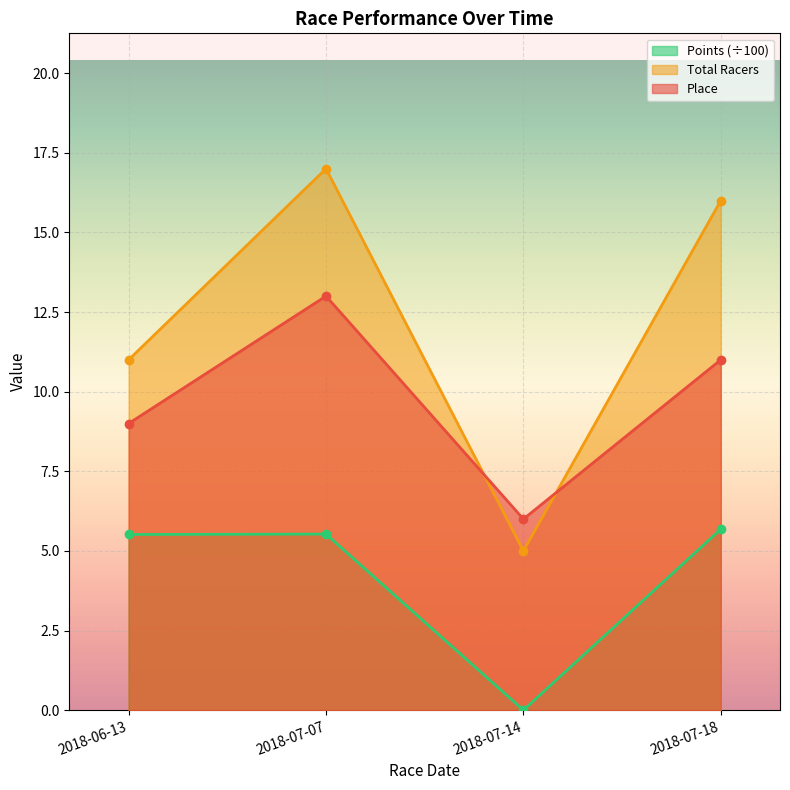

Where is the first local minimum for Total Racers?

2018-07-14